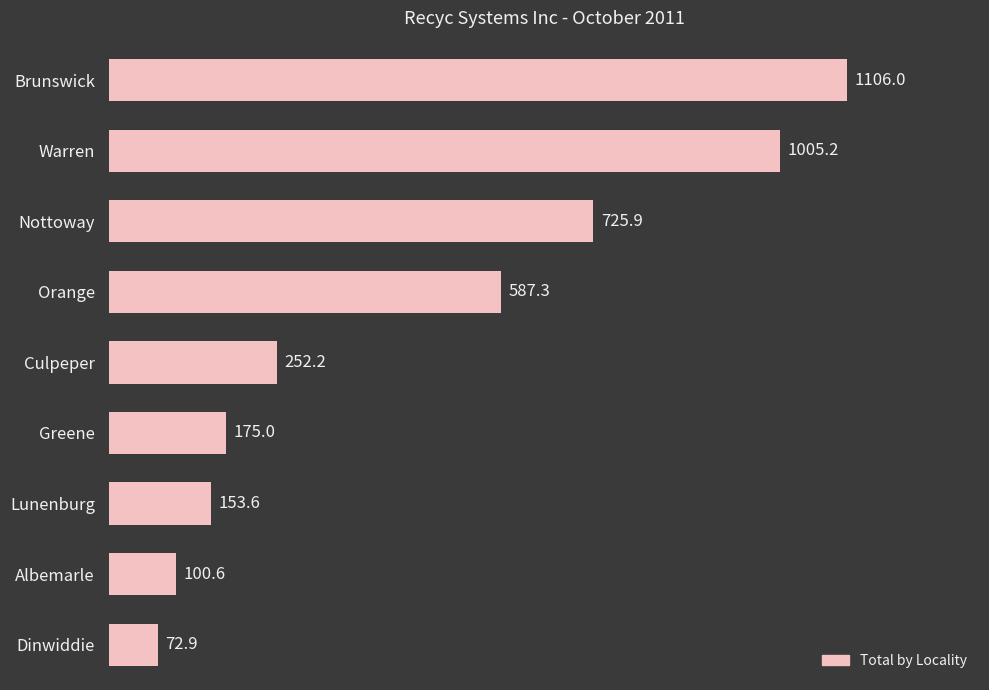

True or false: the data shows 40.4 at Albemarle.

False